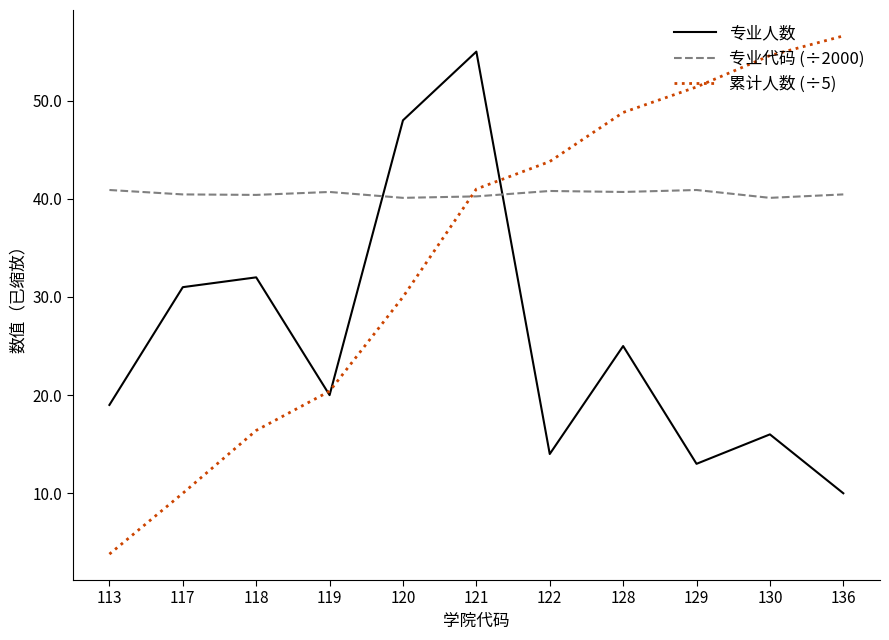

Which series has the largest range (max minus min)?

累计人数 (÷5)